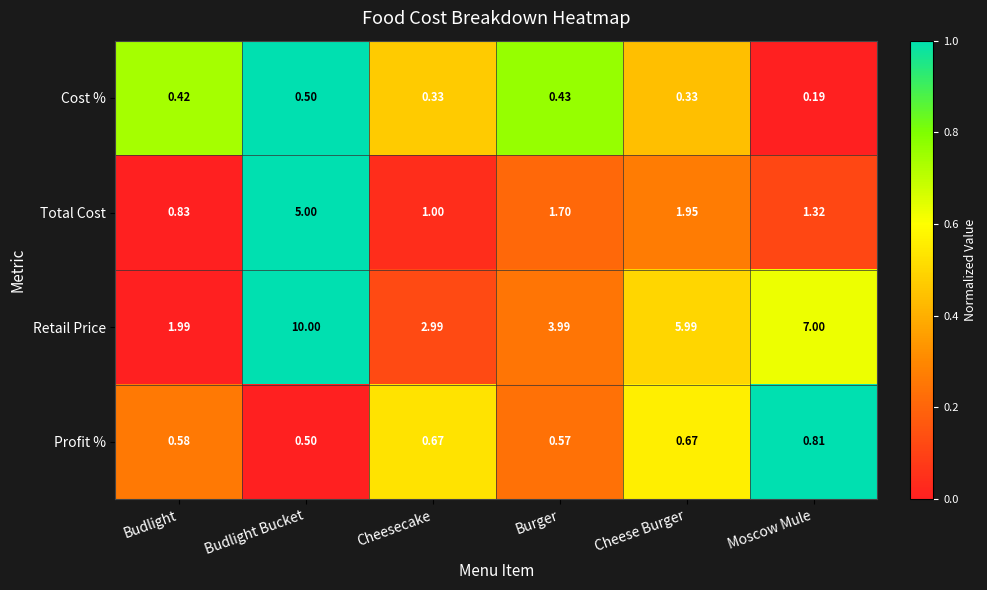

At which label is Retail Price closest to 5?

Cheese Burger